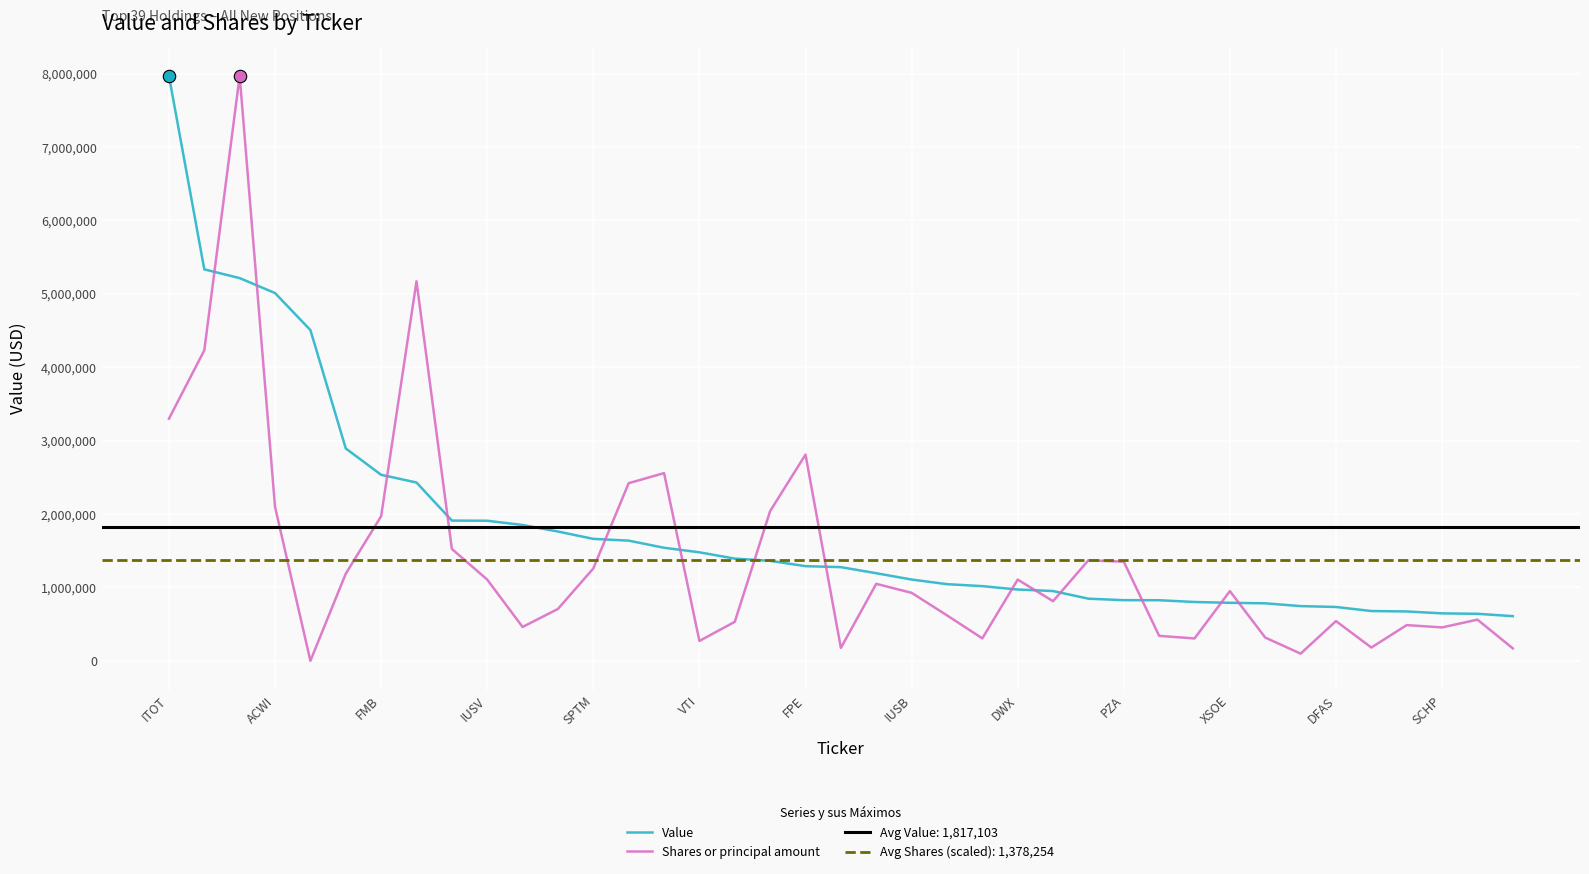

What is the total value across all series at 28?

1166442.7